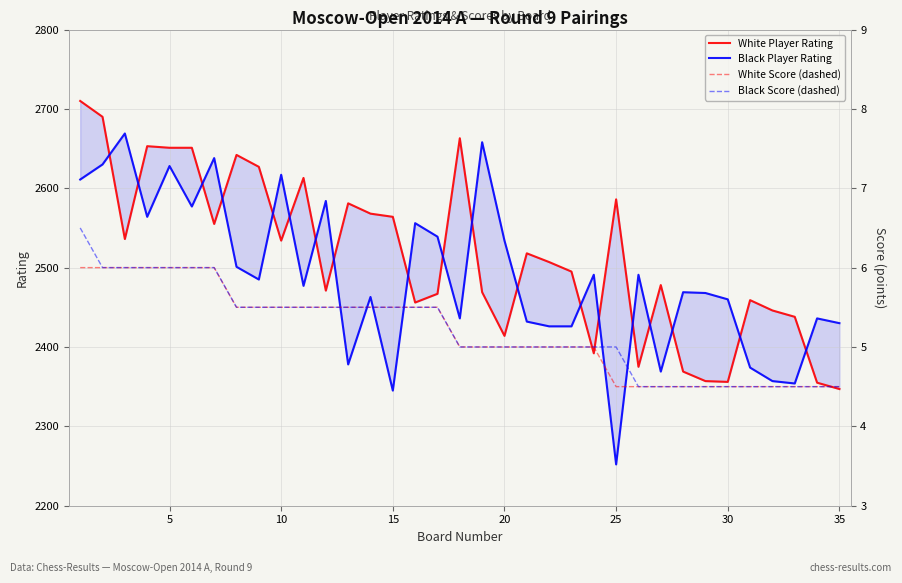

True or false: White Player Rating and Black Score cross at least once.

False